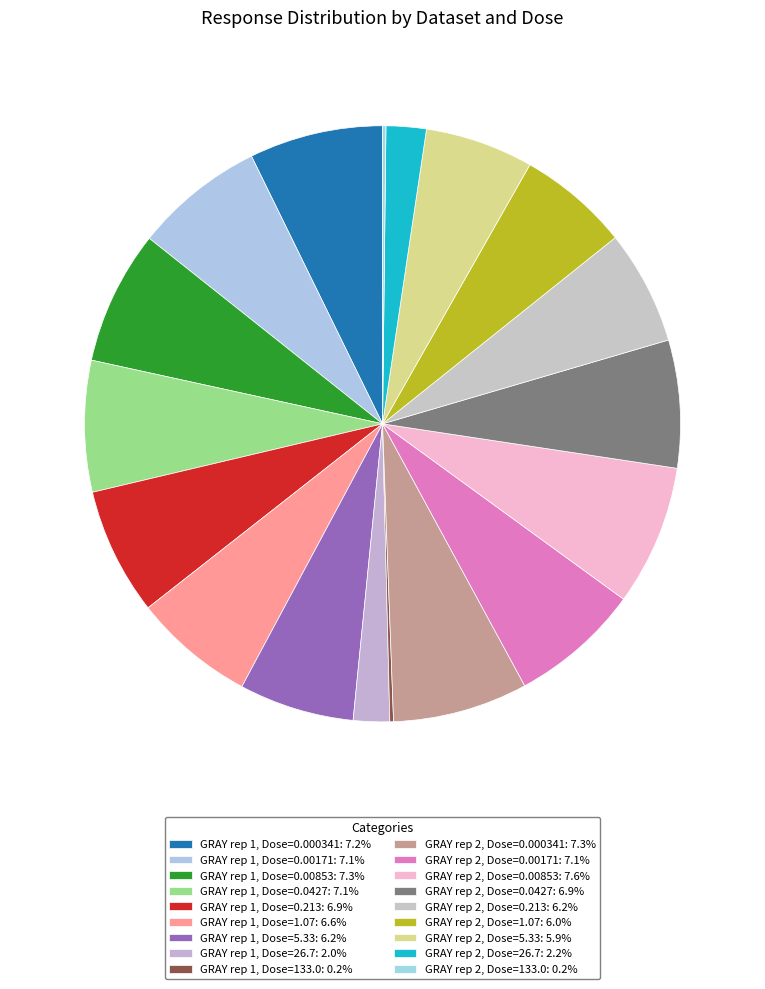

Rank the categories by value from highest to lowest.

GRAY rep 2, Dose=0.00853, GRAY rep 2, Dose=0.000341, GRAY rep 1, Dose=0.00853, GRAY rep 1, Dose=0.000341, GRAY rep 1, Dose=0.0427, GRAY rep 2, Dose=0.00171, GRAY rep 1, Dose=0.00171, GRAY rep 2, Dose=0.0427, GRAY rep 1, Dose=0.213, GRAY rep 1, Dose=1.07, GRAY rep 1, Dose=5.33, GRAY rep 2, Dose=0.213, GRAY rep 2, Dose=1.07, GRAY rep 2, Dose=5.33, GRAY rep 2, Dose=26.7, GRAY rep 1, Dose=26.7, GRAY rep 1, Dose=133.0, GRAY rep 2, Dose=133.0